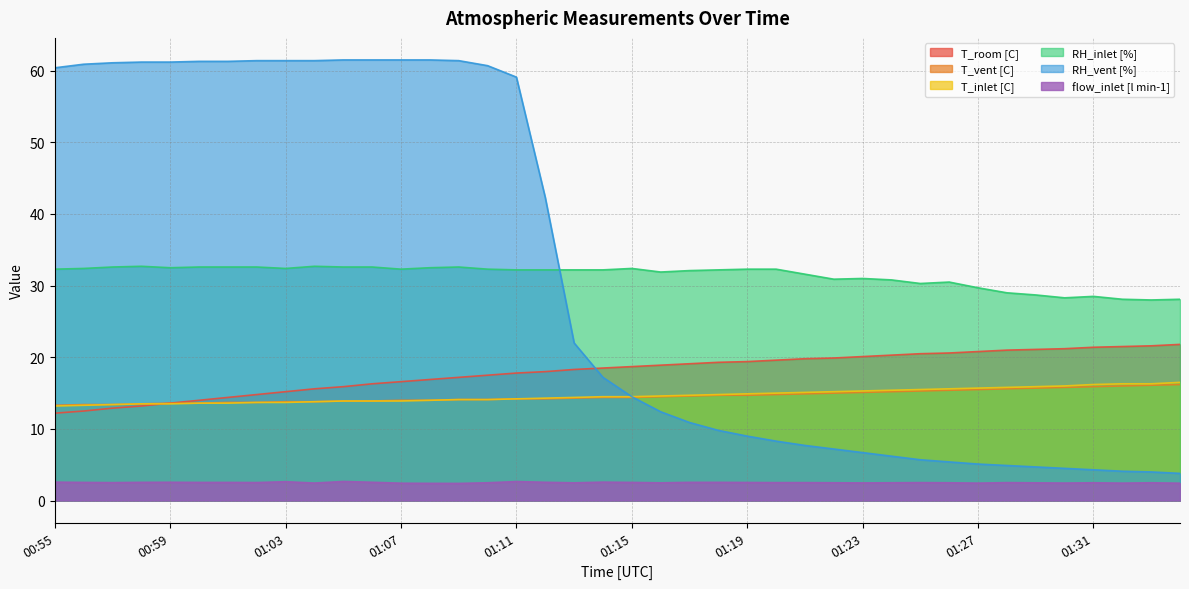

At which category is the sum across all series the highest?

01:09